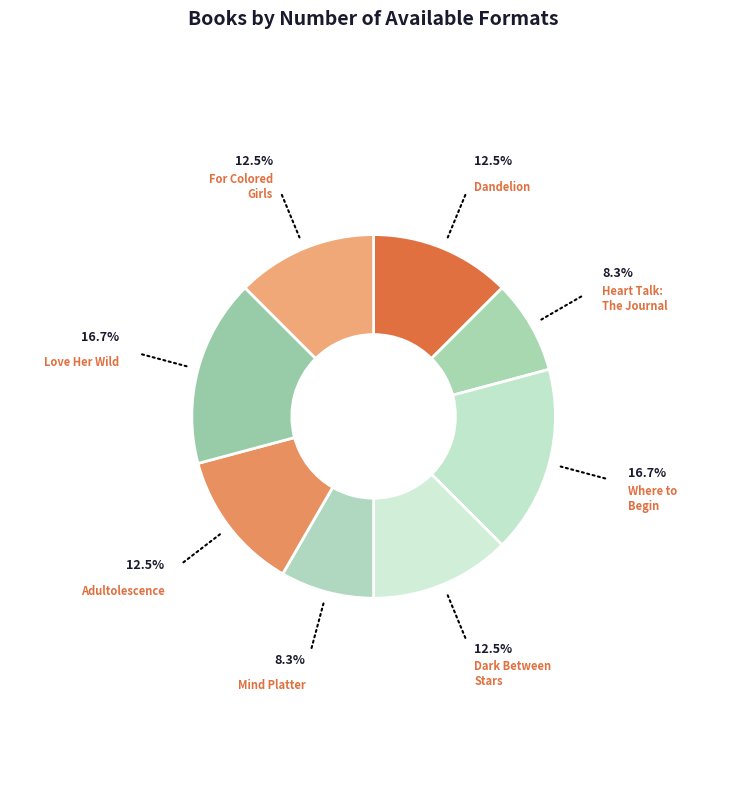

How many segments does this pie chart have?

8